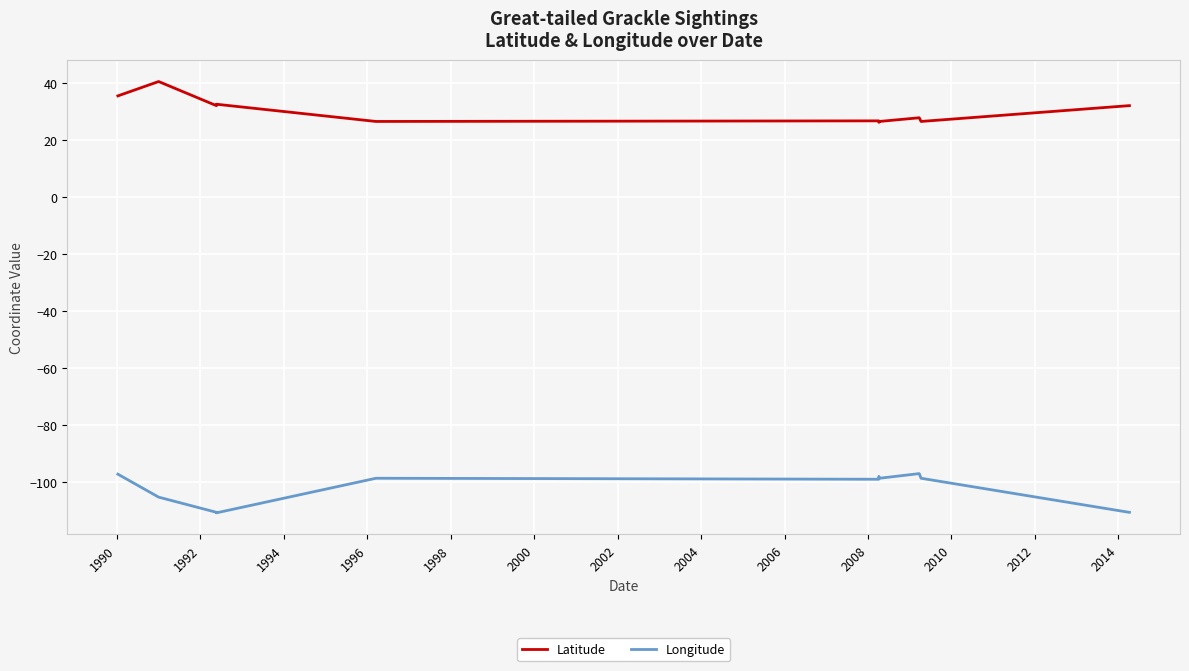

True or false: Latitude and Longitude cross at least once.

False